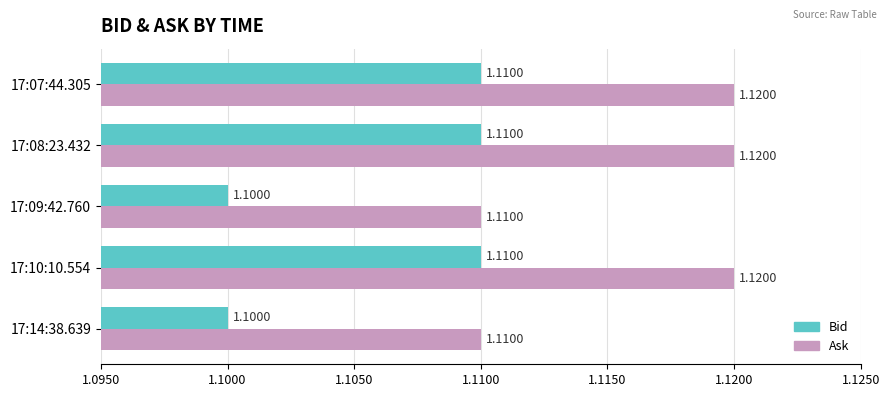

Rank the series by their average value, from highest to lowest.

Ask, Bid